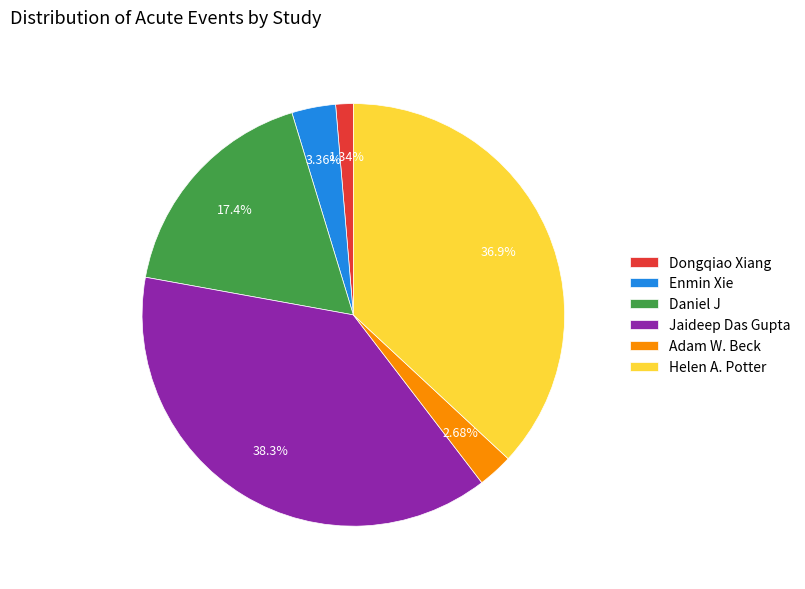

How many segments does this pie chart have?

6